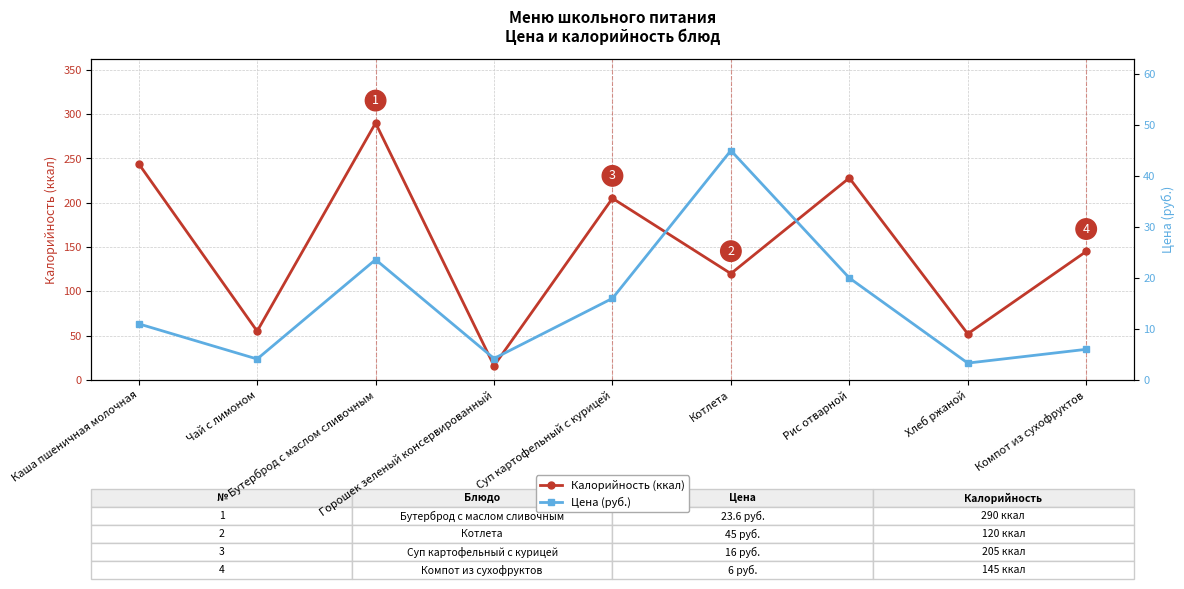

Does the chart have visible grid lines?

Yes